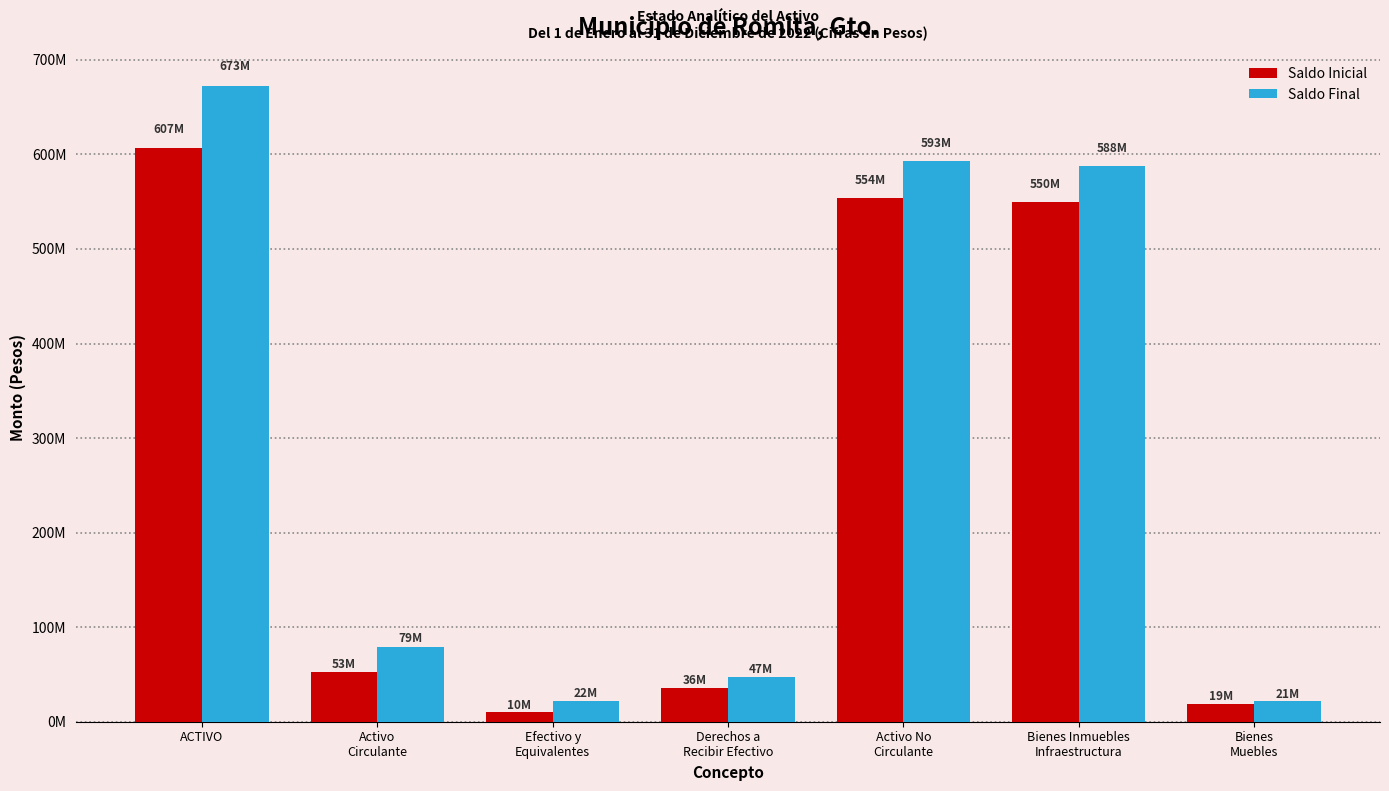

What is the label of the 1st bar from the left?

ACTIVO